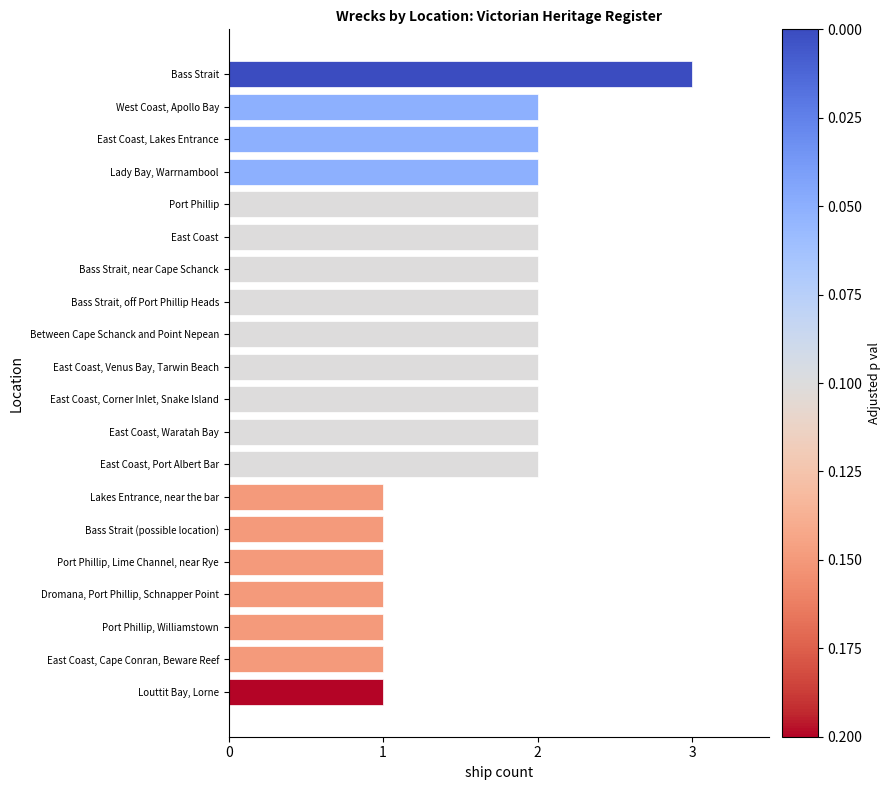

Reading top to bottom, extract all data points from this chart.

Bass Strait=3	West Coast, Apollo Bay=2	East Coast, Lakes Entrance=2	Lady Bay, Warrnambool=2	Port Phillip=2	East Coast=2	Bass Strait, near Cape Schanck=2	Bass Strait, off Port Phillip Heads=2	Between Cape Schanck and Point Nepean=2	East Coast, Venus Bay, Tarwin Beach=2	East Coast, Corner Inlet, Snake Island=2	East Coast, Waratah Bay=2	East Coast, Port Albert Bar=2	Lakes Entrance, near the bar=1	Bass Strait (possible location)=1	Port Phillip, Lime Channel, near Rye=1	Dromana, Port Phillip, Schnapper Point=1	Port Phillip, Williamstown=1	East Coast, Cape Conran, Beware Reef=1	Louttit Bay, Lorne=1